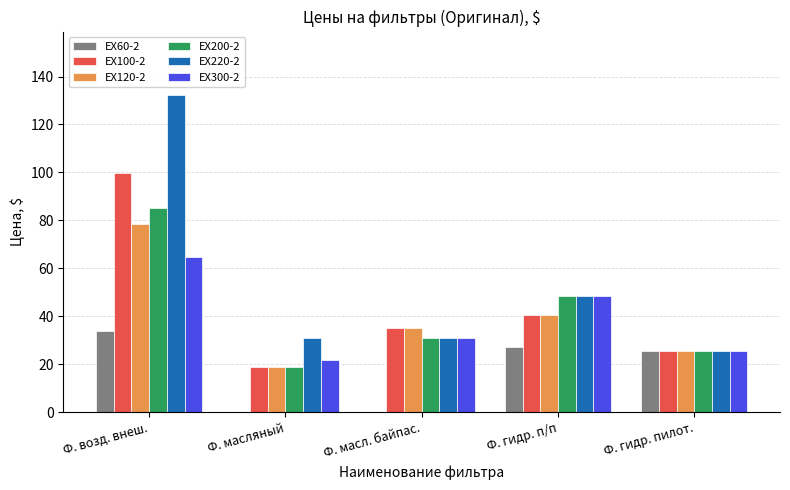

What are all the series names shown in the legend?

EX60-2, EX100-2, EX120-2, EX200-2, EX220-2, EX300-2